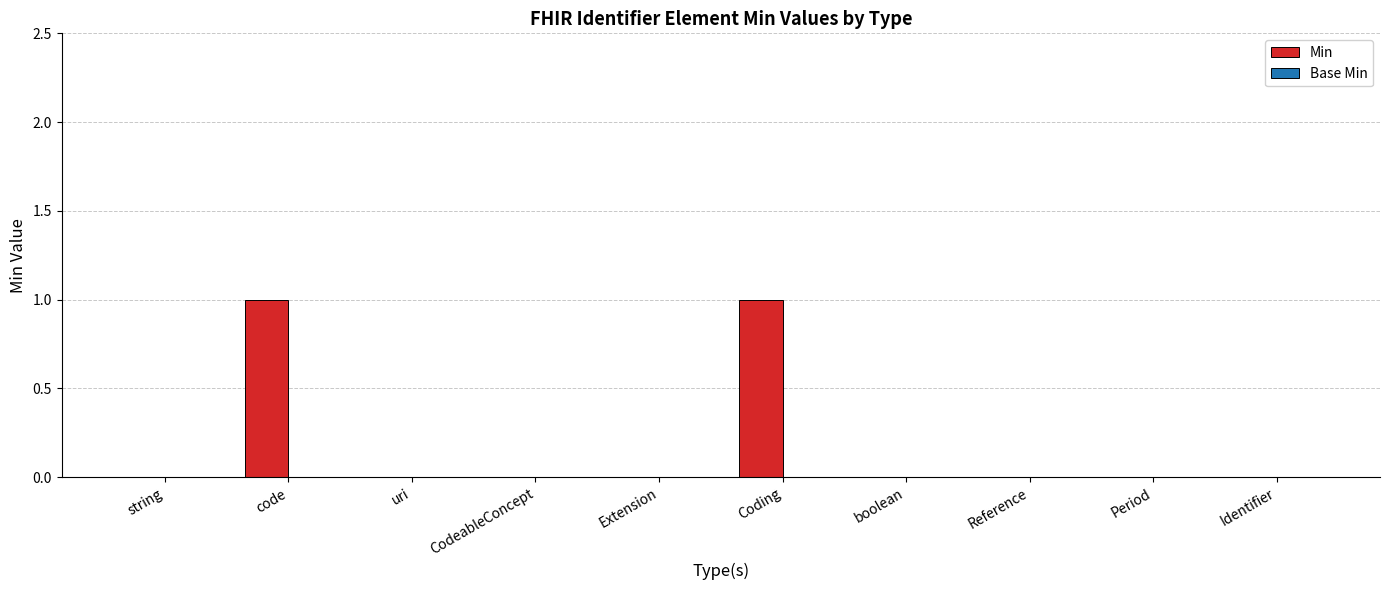

How many distinct data groups are displayed?

1